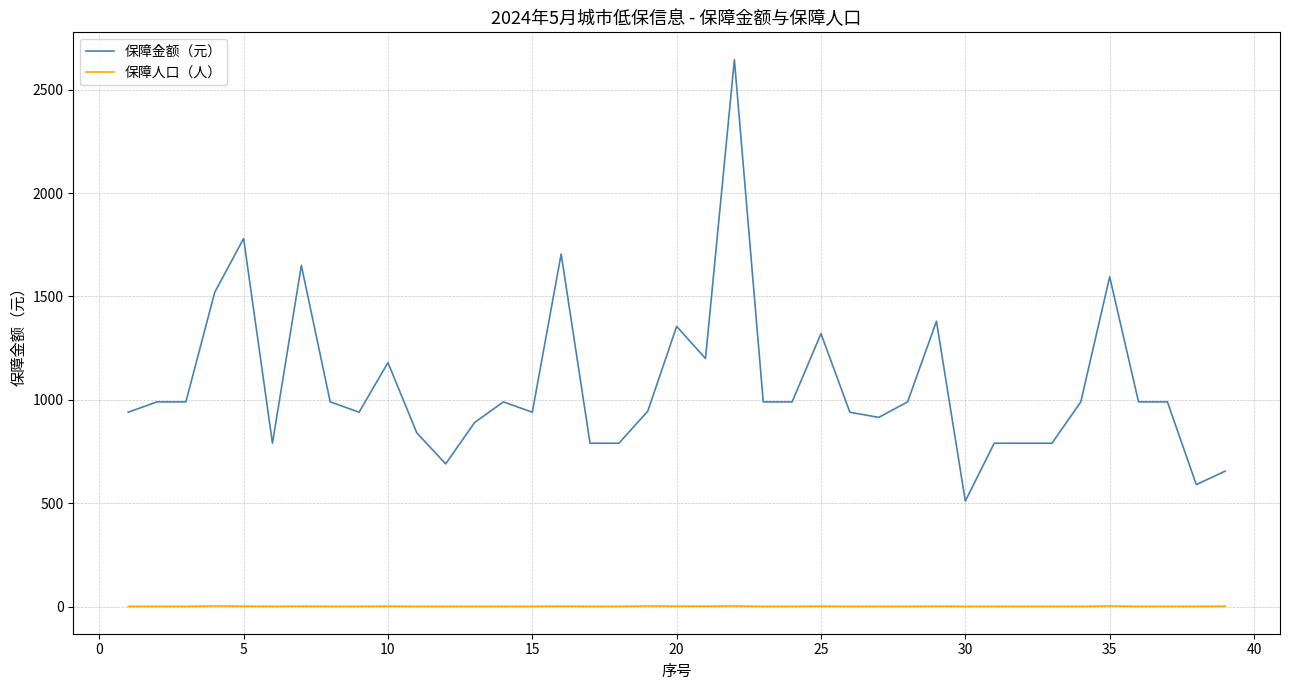

What is the minimum value for 保障金额（元）?

510